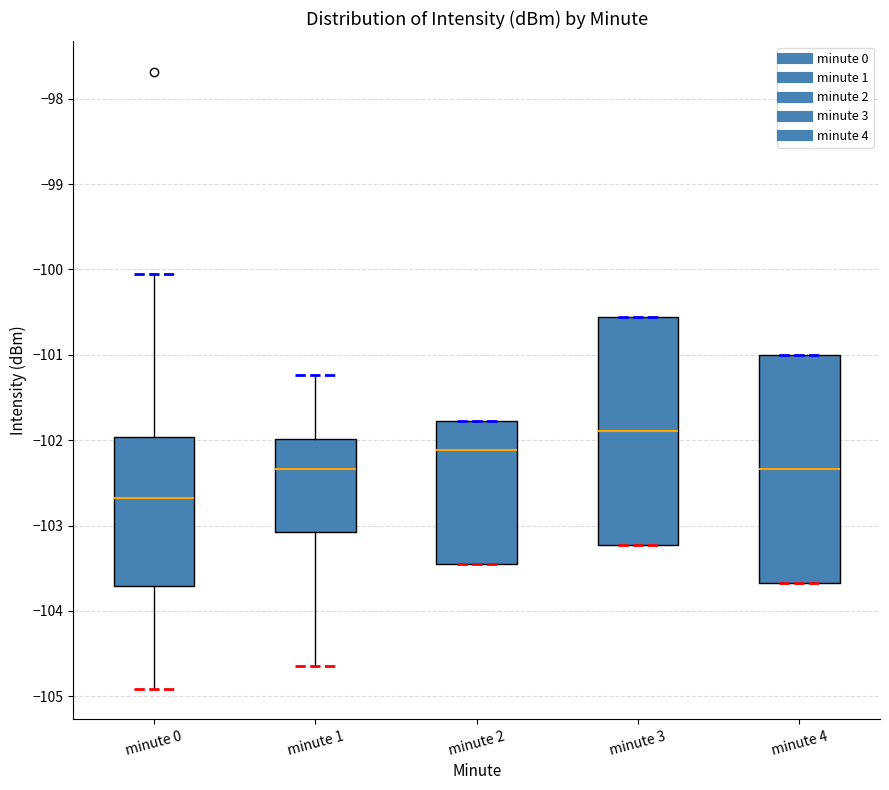

Reading left to right, transcribe this box plot: for each box, give where its median line is, the range the box spans, and where its two whiskers end, as read against the y-axis. The values are not printed on the chart, so give them approximately, as read against the axis.

minute 0: median -102.7, box -103.7 to -102.0, whiskers -104.9 to -100.1
minute 1: median -102.3, box -103.1 to -102.0, whiskers -104.7 to -101.2
minute 2: median -102.1, box -103.4 to -101.8, whiskers -103.4 to -101.8
minute 3: median -101.9, box -103.2 to -100.6, whiskers -103.2 to -100.6
minute 4: median -102.3, box -103.7 to -101.0, whiskers -103.7 to -101.0